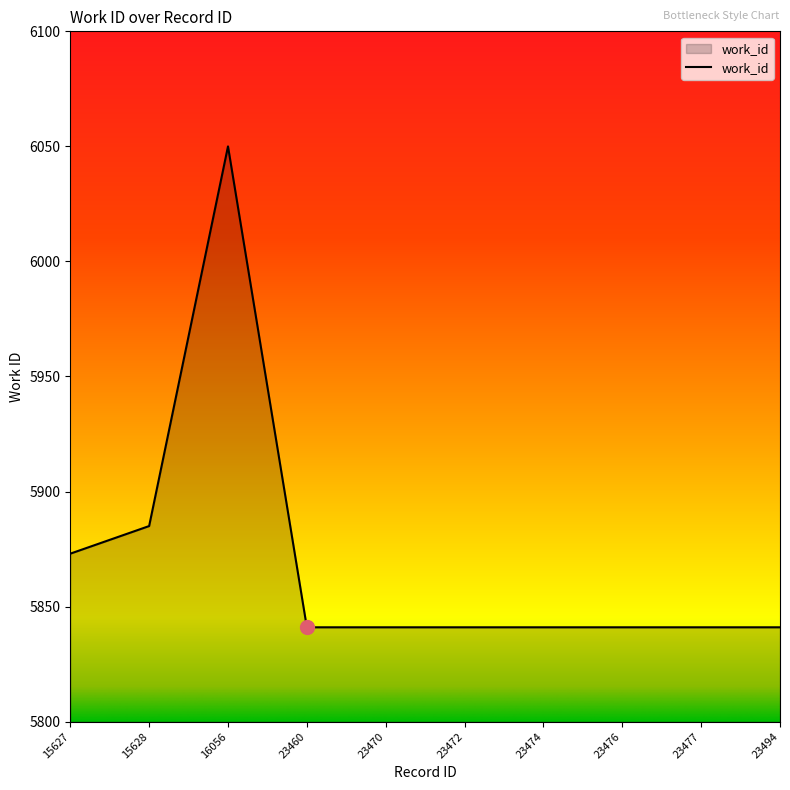

What is the difference between the maximum and second lowest values?

209